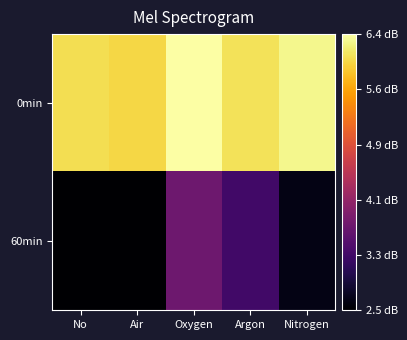

What is the greatest value displayed?

6.4